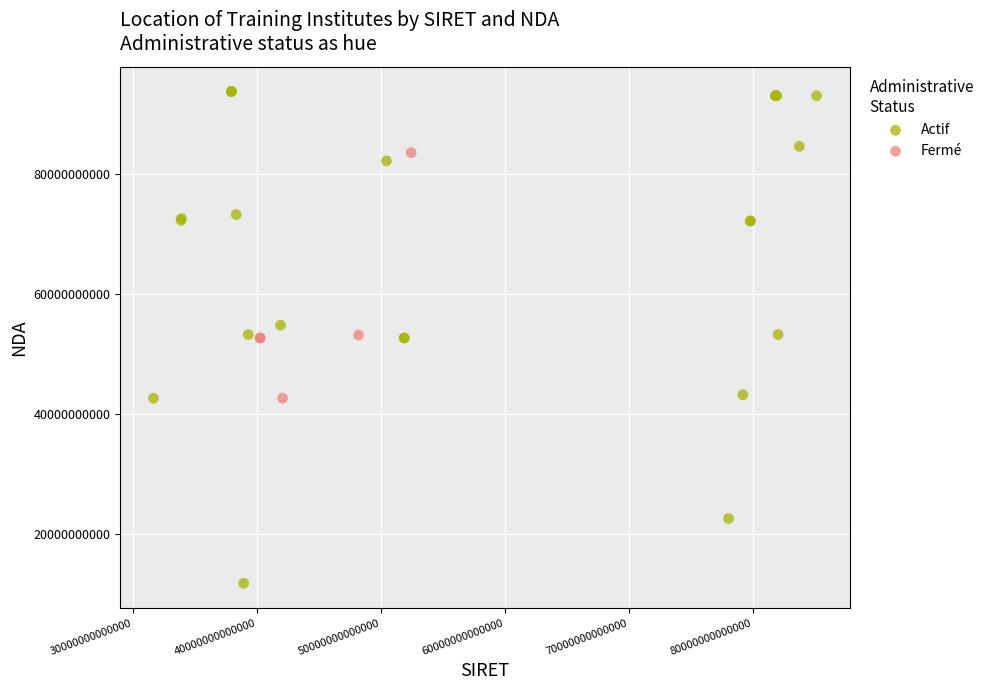

Which series has the largest Y range (max minus min)?

Actif